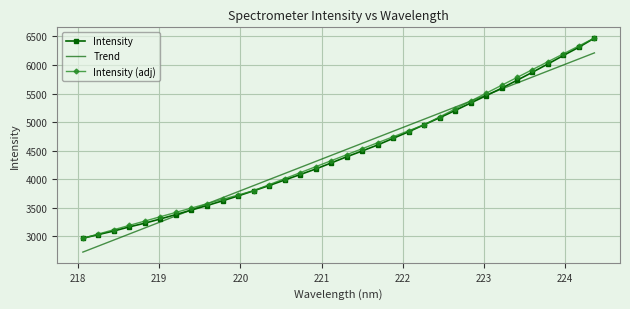

What is the minimum value shown in the chart?

2725.1